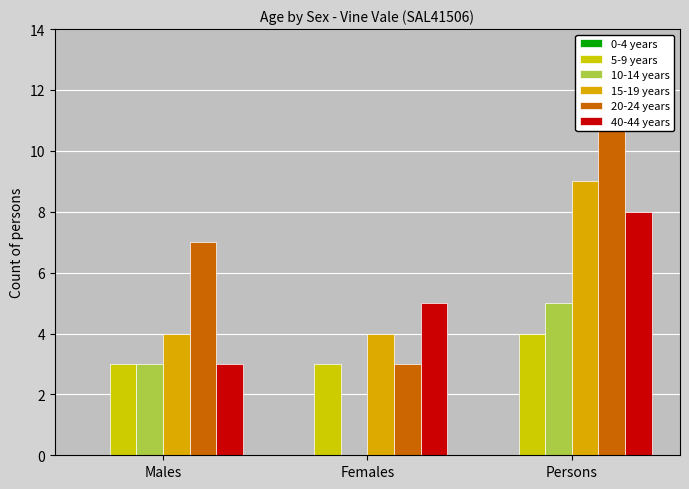

Reading left to right, extract all data points from this chart.

0-4 years: Males=0	Females=0	Persons=0
5-9 years: Males=3	Females=3	Persons=4
10-14 years: Males=3	Females=0	Persons=5
15-19 years: Males=4	Females=4	Persons=9
20-24 years: Males=7	Females=3	Persons=11
40-44 years: Males=3	Females=5	Persons=8